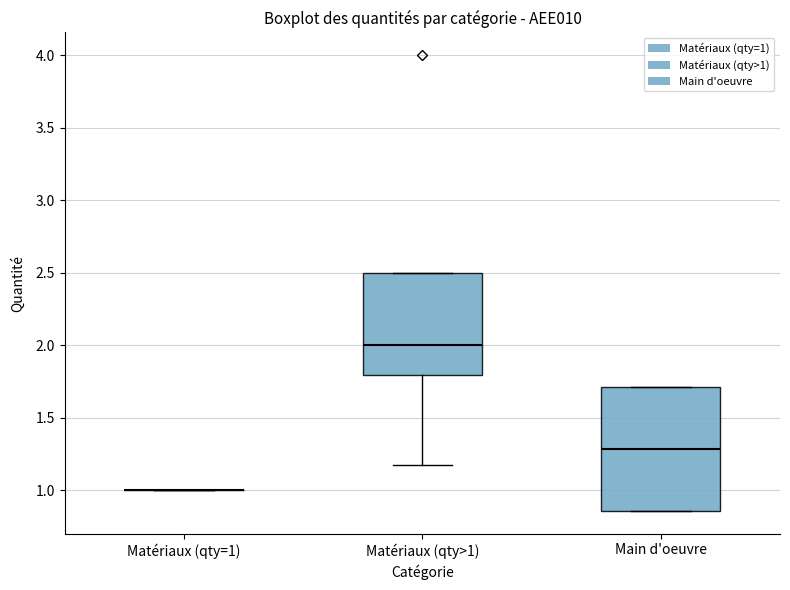

Reading left to right, read every box against the y-axis: the position of its median line, the range the box covers, and the ends of its whiskers. The values are not printed on the chart, so give them approximately, as read against the axis.

Matériaux (qty=1): box collapsed to a line at 1.00, whiskers 1.00 to 1.00
Matériaux (qty>1): median 2.00, box 1.80 to 2.50, whiskers 1.15 to 2.50
Main d'oeuvre: median 1.30, box 0.85 to 1.70, whiskers 0.85 to 1.70